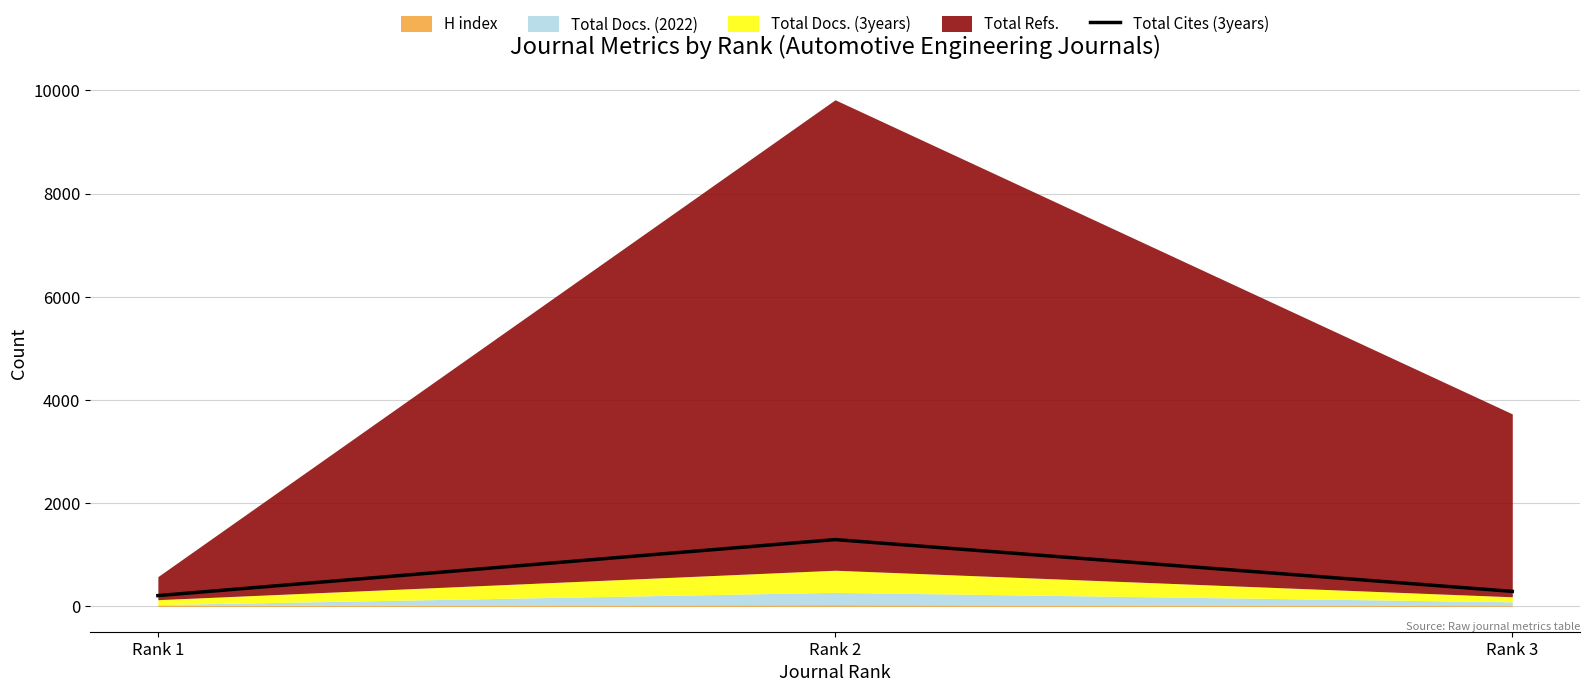

At which label is Total Cites (3years) closest to 752?

Rank 3